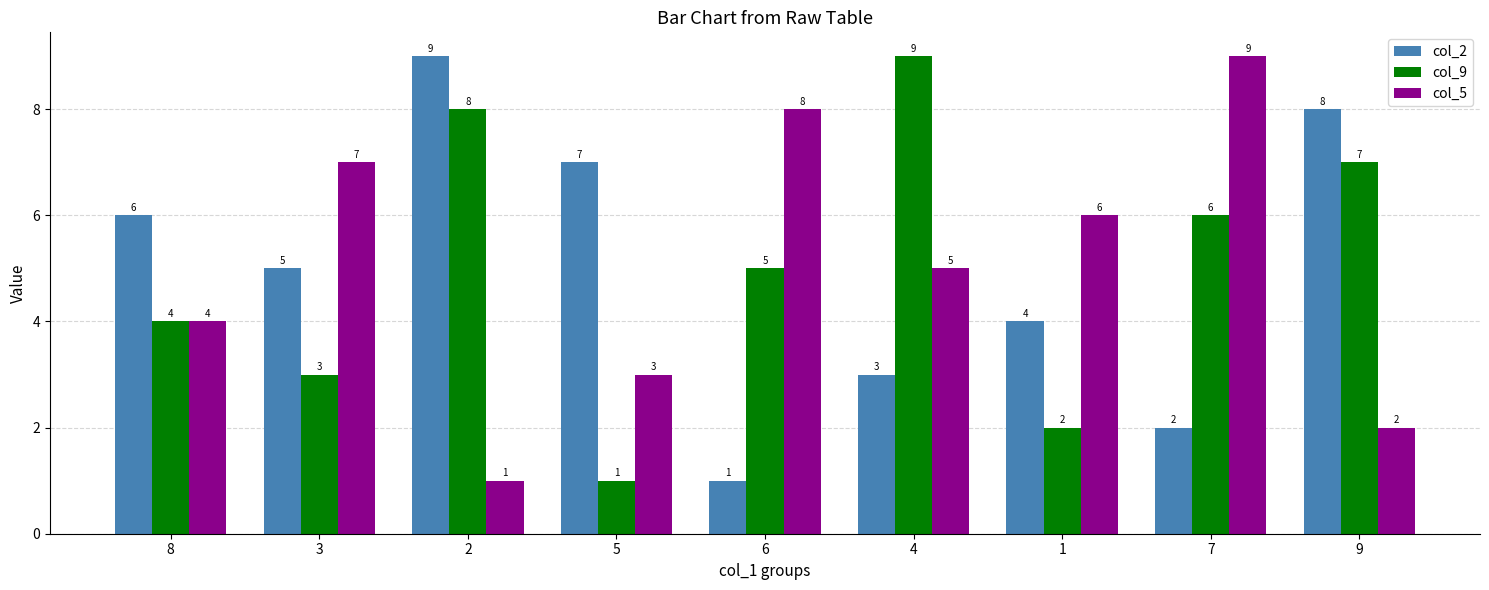

How many bars are there in each group?

3